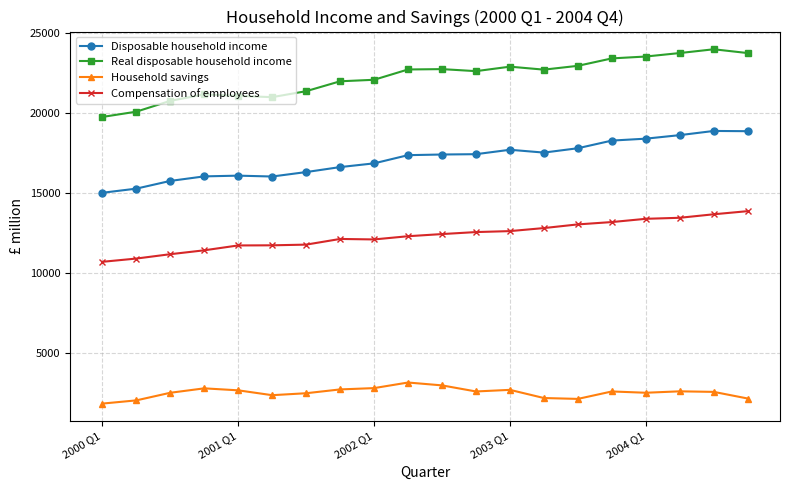

At how many categories does at least one series exceed 7398?

20